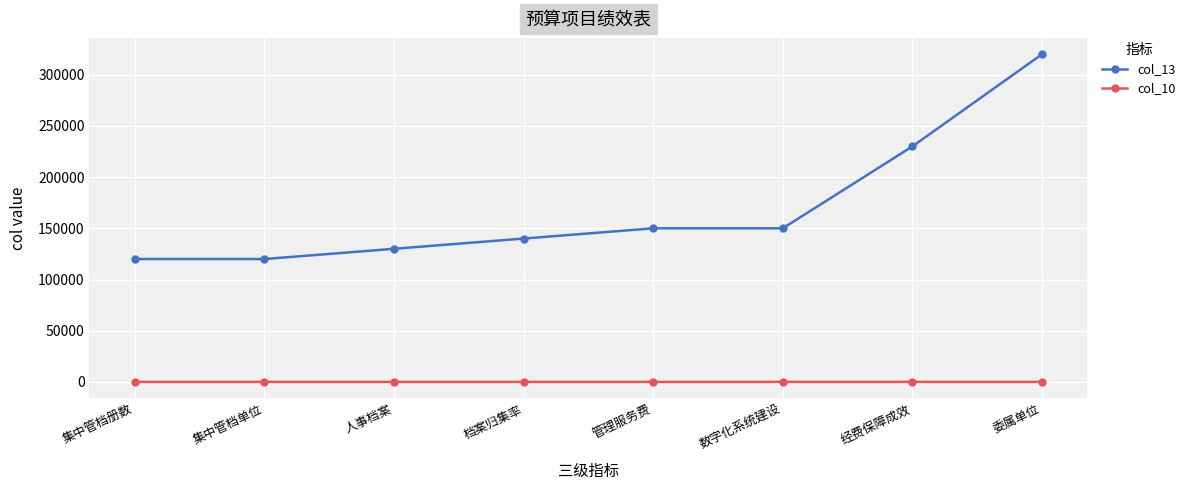

Is the value of col_13 at 集中管档册数 greater than the value of col_10 at 经费保障成效?

Yes